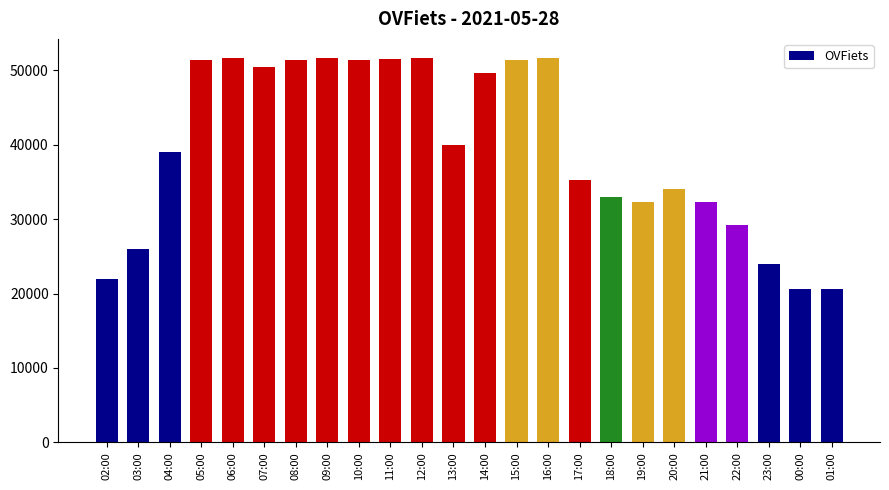

What is the difference between the maximum and minimum values?

31060